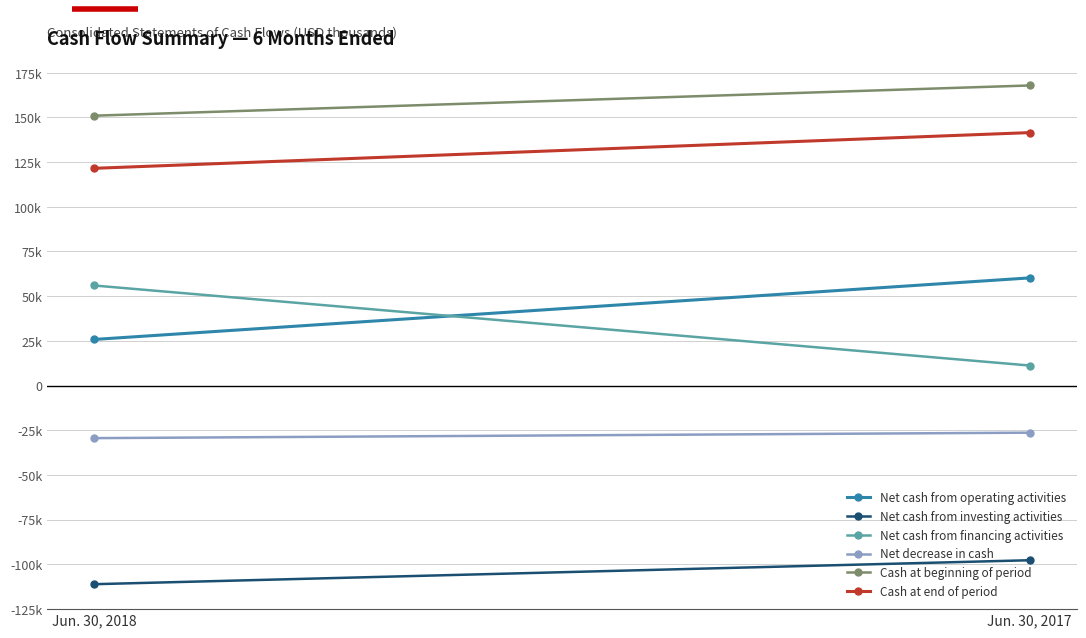

Reading left to right, what are all the values shown in this chart?

Net cash from operating activities: Jun. 30, 2018=25763	Jun. 30, 2017=60212
Net cash from investing activities: Jun. 30, 2018=-111178	Jun. 30, 2017=-97768
Net cash from financing activities: Jun. 30, 2018=55969	Jun. 30, 2017=11172
Net decrease in cash: Jun. 30, 2018=-29446	Jun. 30, 2017=-26384
Cash at beginning of period: Jun. 30, 2018=150965	Jun. 30, 2017=167890
Cash at end of period: Jun. 30, 2018=121519	Jun. 30, 2017=141506